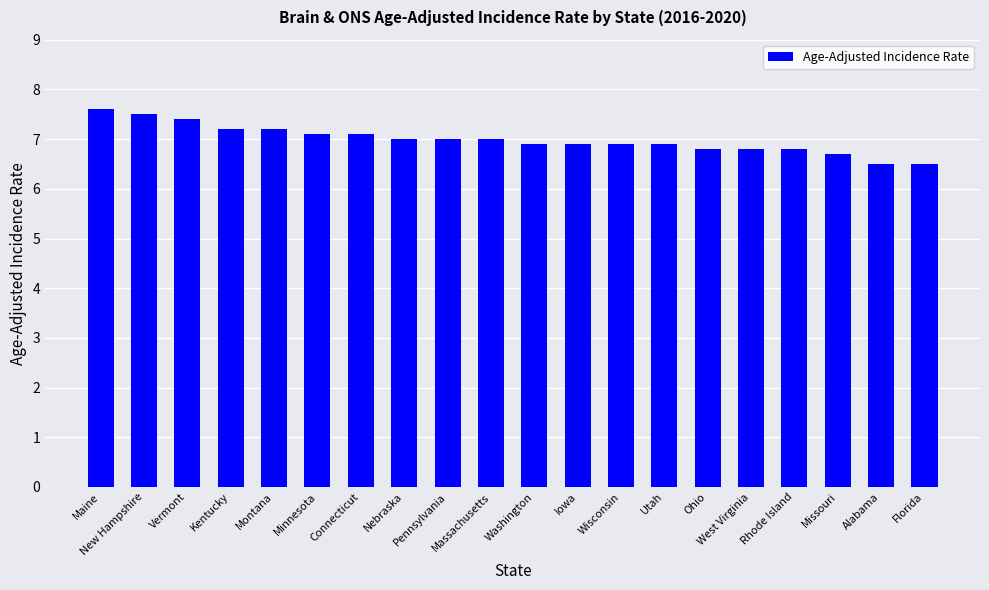

The value at Massachusetts is 10.7. True or false?

False